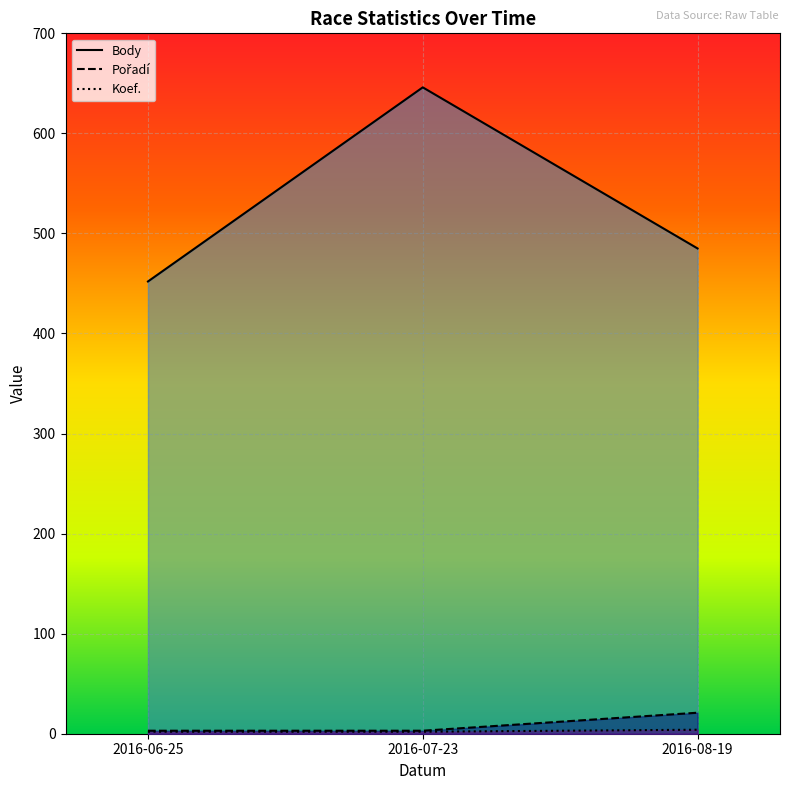

What is the minimum value for Body?

452